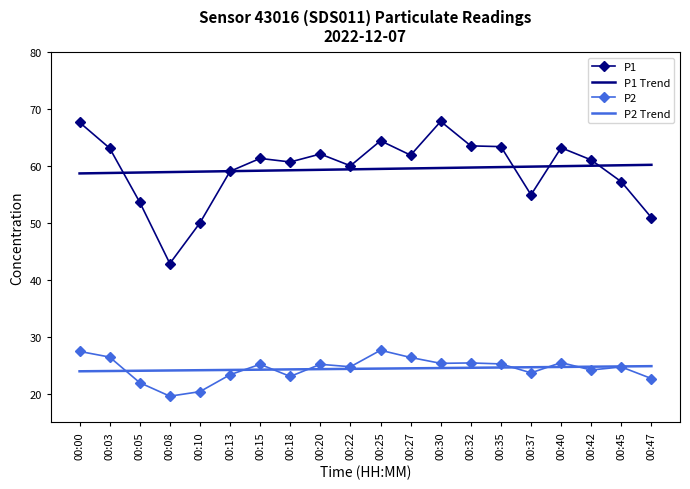

True or false: P2 has a value of 23.0 at 00:18.

True